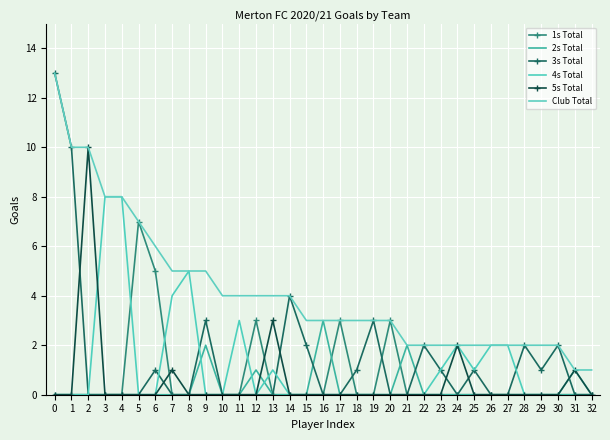

At which category does 2s Total reach its first local peak?

9